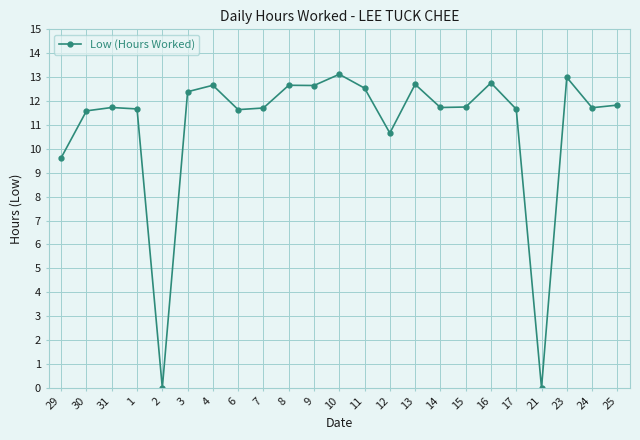

Does the chart have visible grid lines?

Yes